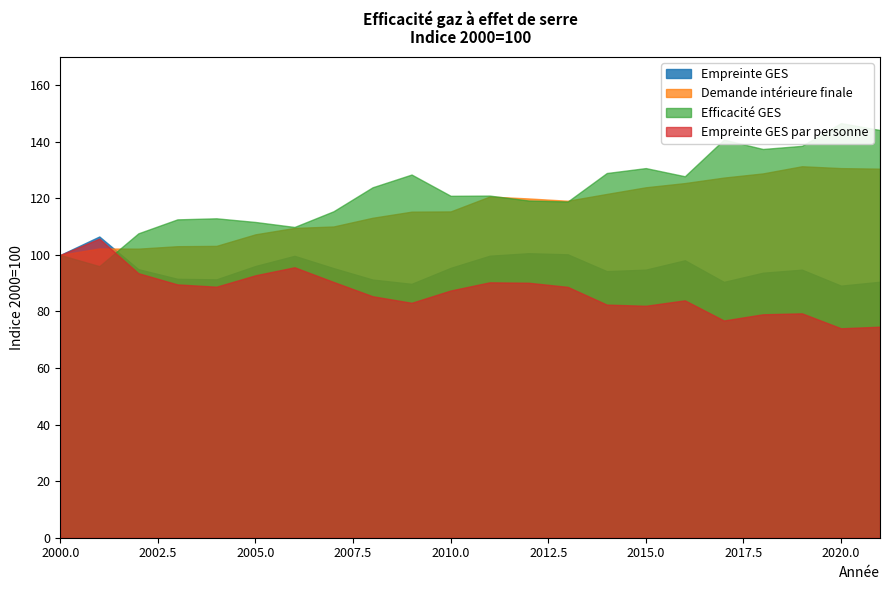

What is the greatest value displayed?

146.6